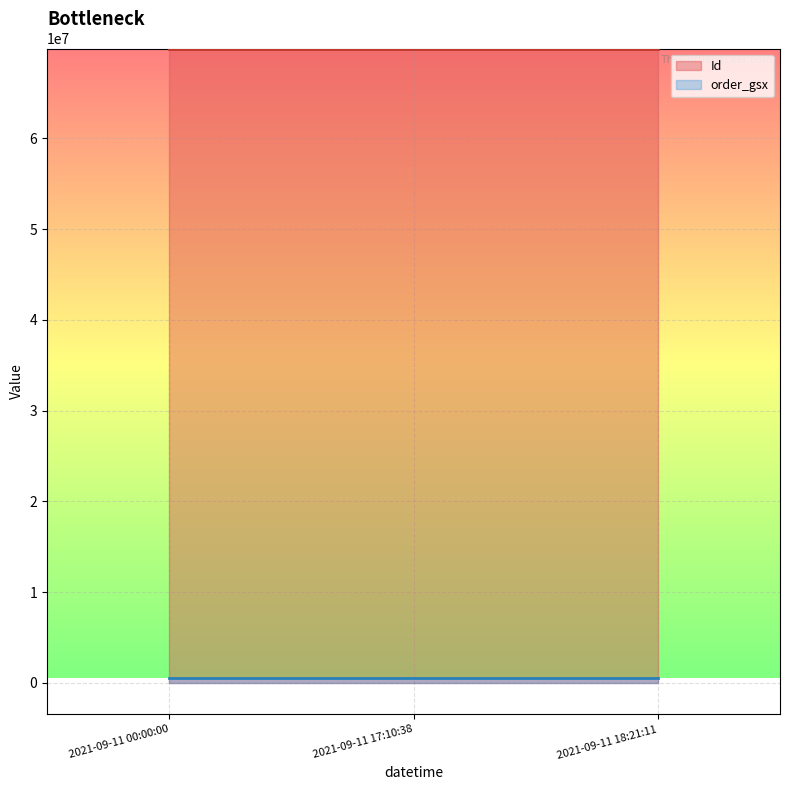

Is the value of order_gsx at 2021-09-11 18:21:11 greater than the value of Id at 2021-09-11 00:00:00?

No